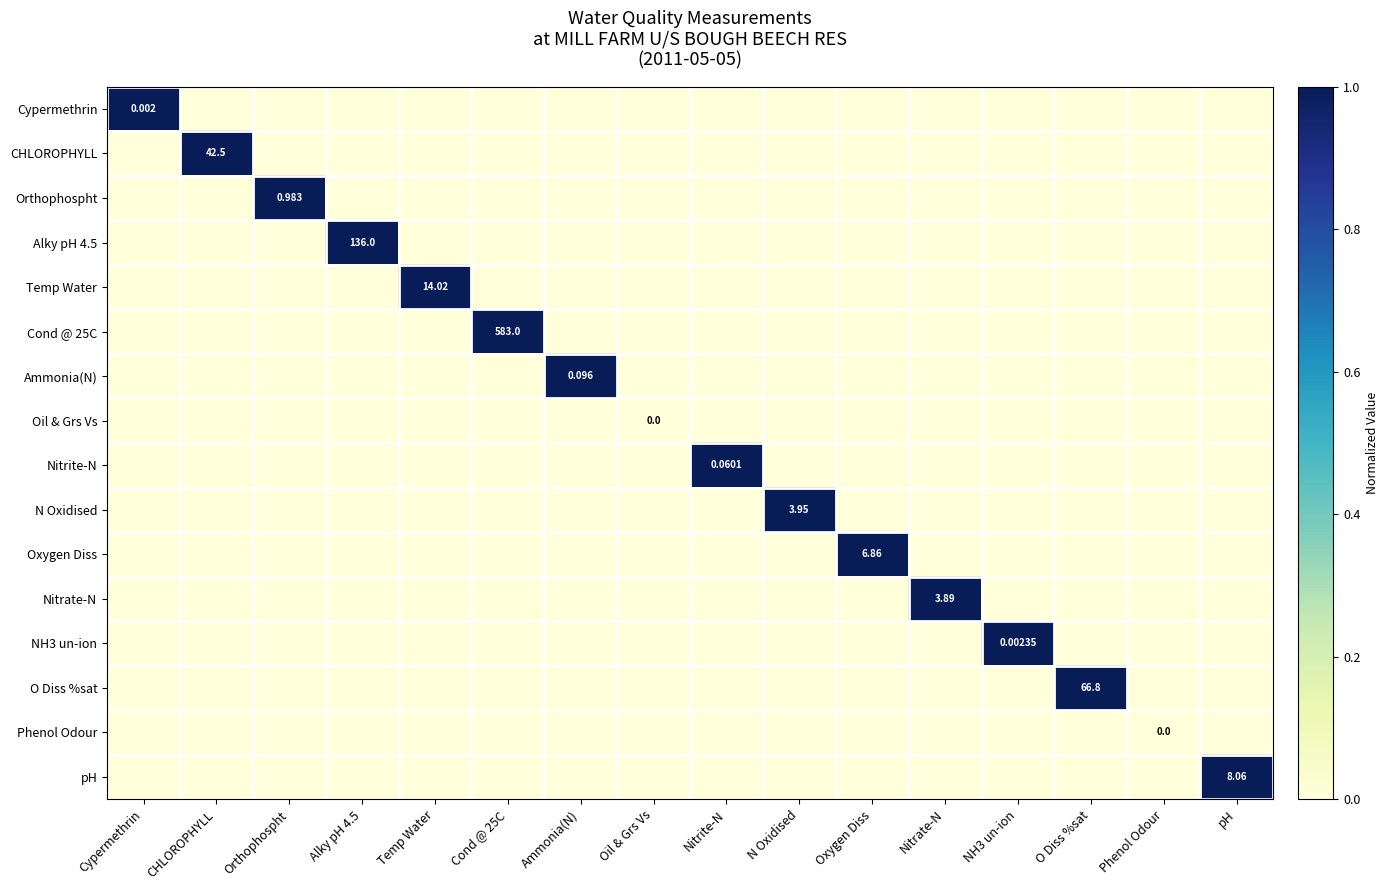

At how many categories does at least one series exceed 0?

14